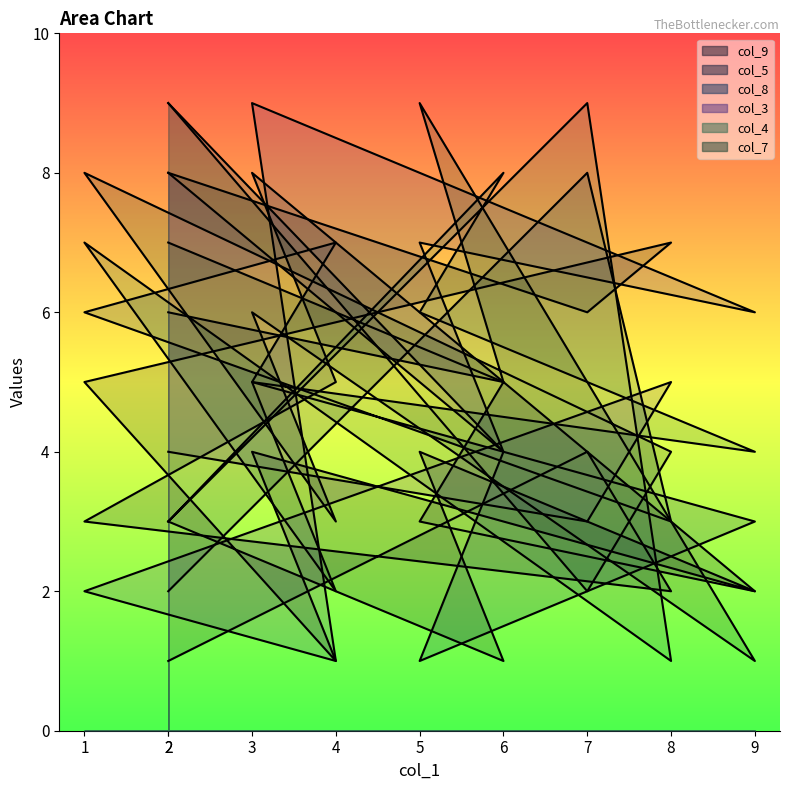

Reading right to left, list all the values displayed in this chart.

col_9: 8	6	7	5	1	4	2	4	1	3
col_5: 1	4	2	3	5	8	2	3	5	6
col_8: 2	8	3	6	7	5	3	1	4	9
col_3: 4	3	5	2	1	9	6	7	4	8
col_4: 3	9	1	7	2	5	4	6	8	3
col_7: 9	2	4	8	3	6	1	9	5	7